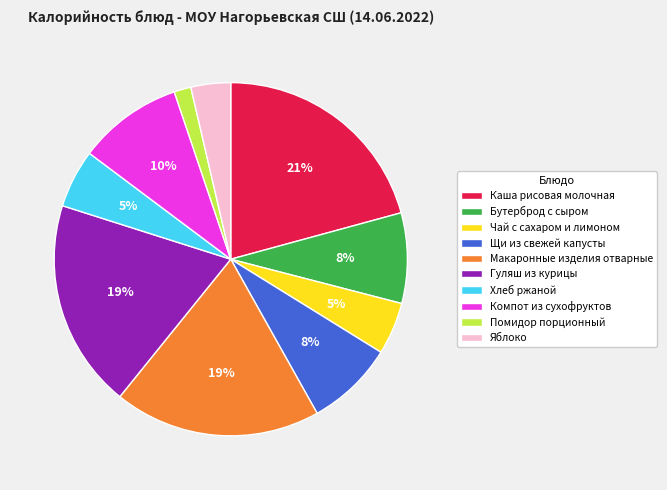

Does Щи из свежей капусты account for over 50% of the chart?

No